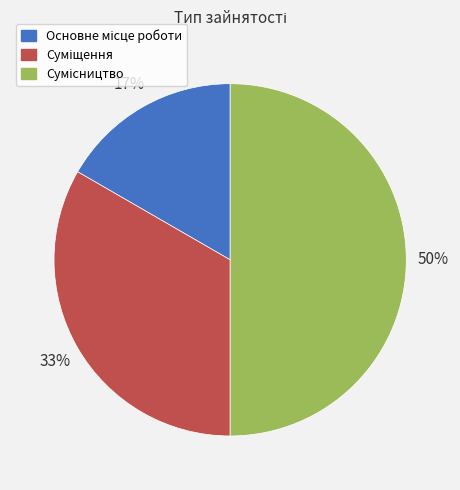

To the nearest percent, what is the difference between the largest and smallest slice percentages?

33%